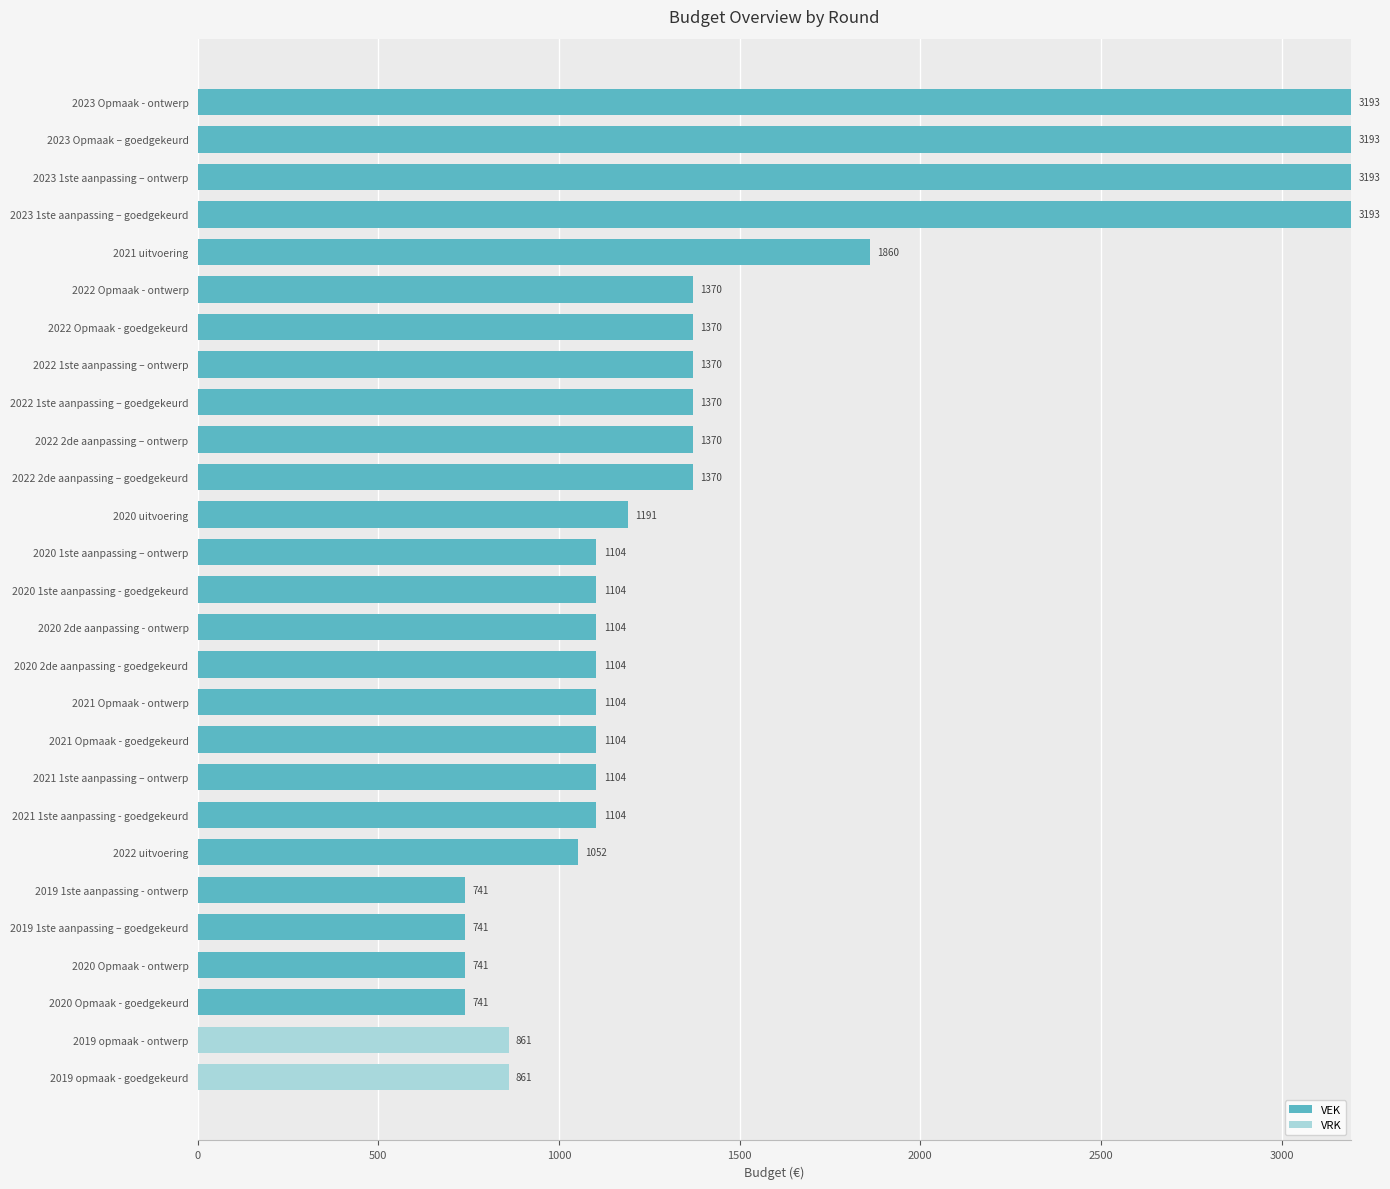

What is the total value across all series at 2022 1ste aanpassing – goedgekeurd?

1370